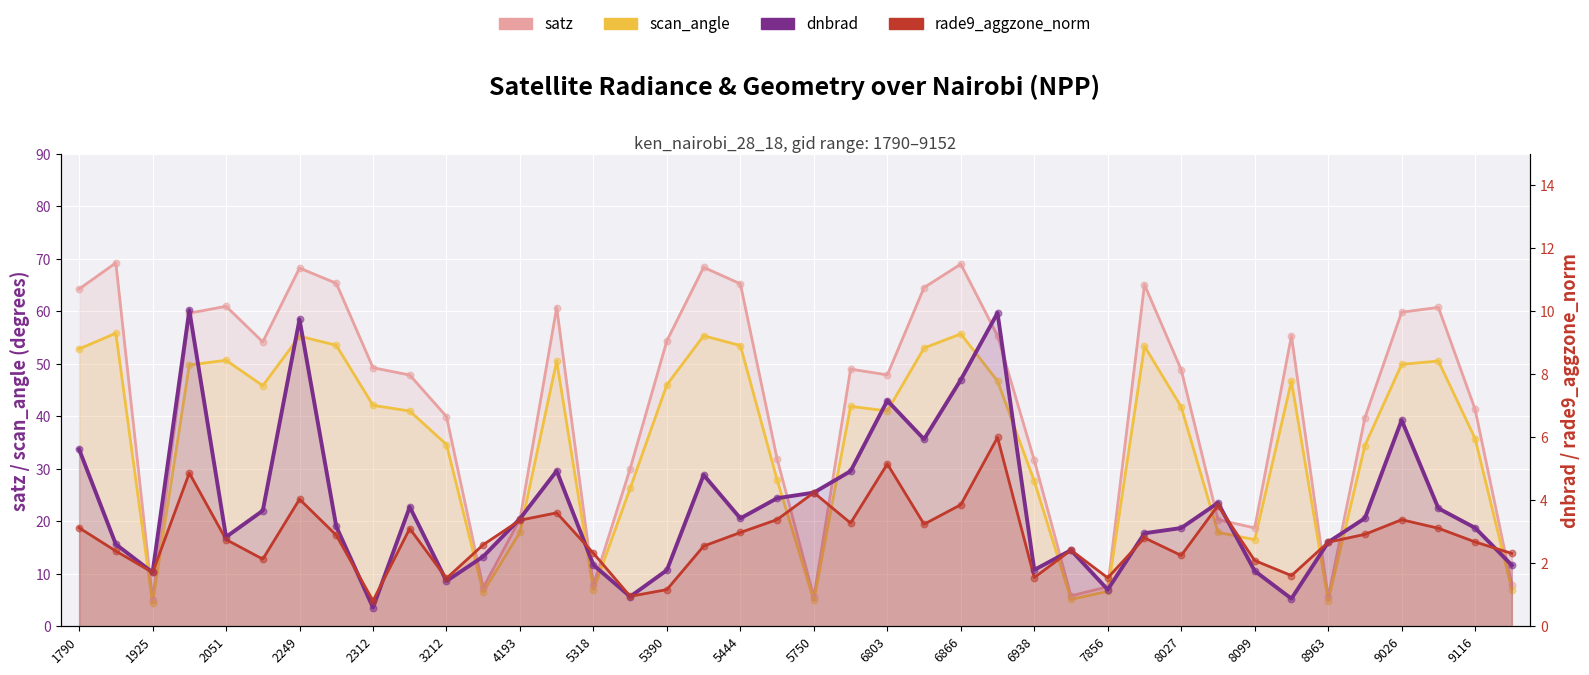

Which series has the largest total across all categories?

satz